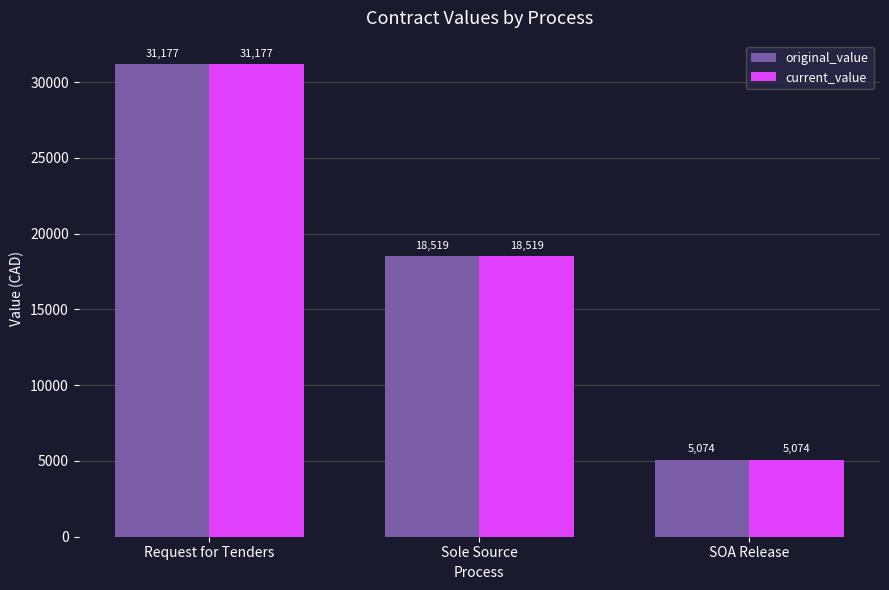

What is the minimum value shown in the chart?

5074.3